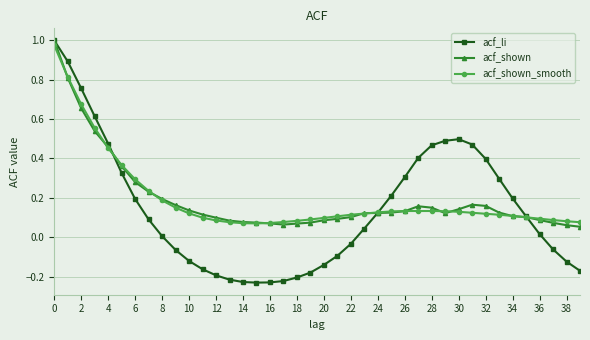

Which series has the widest spread of values?

acf_li